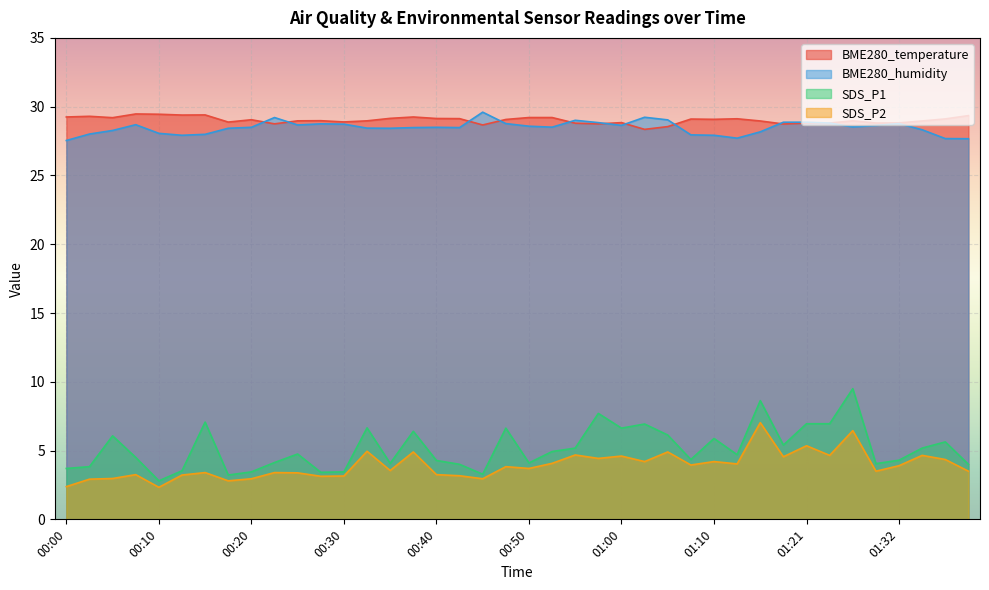

Reading left to right, what are all the values shown in this chart?

BME280_temperature: 29.2	29.3	29.2	29.5	29.4	29.4	29.4	28.9	29.1	28.8	29.0	29.0	28.9	29.0	29.1	29.2	29.1	29.1	28.7	29.1	29.2	29.2	28.8	28.8	28.8	28.4	28.6	29.1	29.1	29.1	29.0	28.7	28.8	28.8	29.0	28.8	28.8	29.0	29.1	29.4
BME280_humidity: 27.5	28.0	28.3	28.7	28.1	27.9	28.0	28.4	28.5	29.2	28.7	28.8	28.7	28.4	28.4	28.5	28.5	28.5	29.6	28.8	28.6	28.5	29.0	28.8	28.6	29.2	29.0	27.9	27.9	27.7	28.2	28.9	28.9	28.8	28.5	28.6	28.8	28.3	27.7	27.7
SDS_P1: 3.7	3.8	6.1	4.5	2.8	3.5	7.1	3.2	3.5	4.1	4.8	3.4	3.5	6.7	4.1	6.4	4.3	4.0	3.3	6.6	4.1	4.9	5.2	7.7	6.6	6.9	6.1	4.3	5.9	4.7	8.6	5.4	7.0	7.0	9.5	4.0	4.3	5.2	5.6	4.0
SDS_P2: 2.4	2.9	3.0	3.2	2.3	3.2	3.4	2.8	3.0	3.4	3.4	3.1	3.1	5.0	3.5	4.9	3.2	3.2	3.0	3.8	3.7	4.1	4.7	4.4	4.6	4.2	4.9	4.0	4.2	4.0	7.0	4.5	5.3	4.7	6.5	3.5	3.9	4.7	4.3	3.5